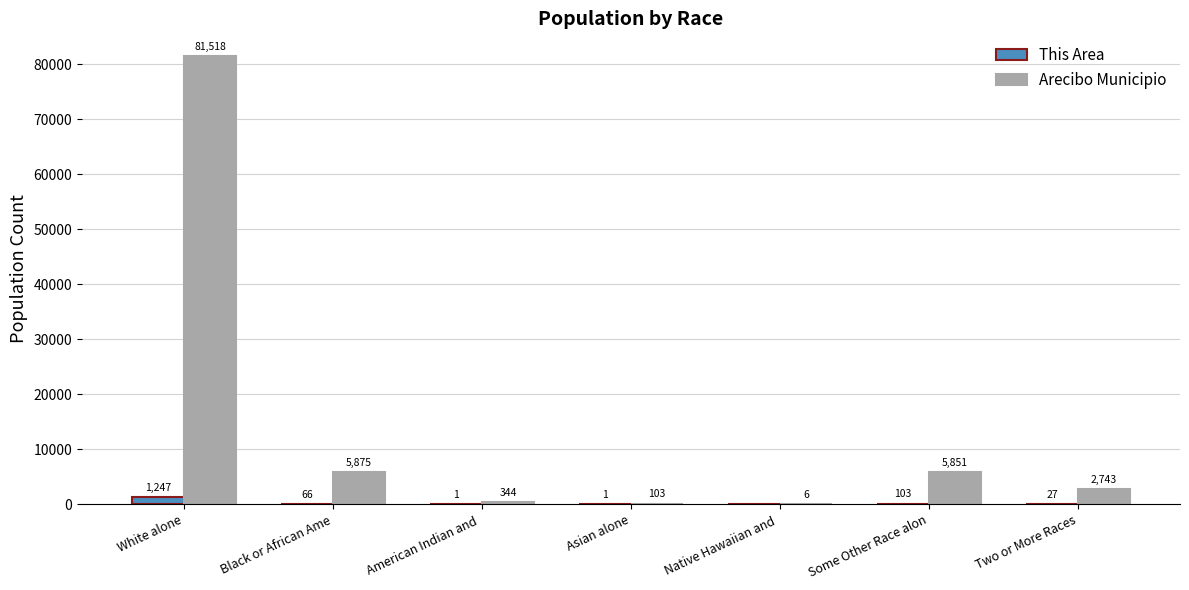

Which series has the widest spread of values?

Arecibo Municipio